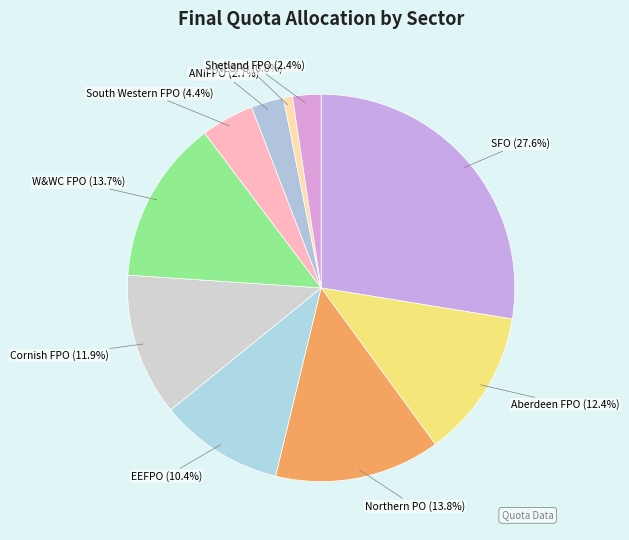

Is the sum of W&WC FPO and SFO greater than half?

No